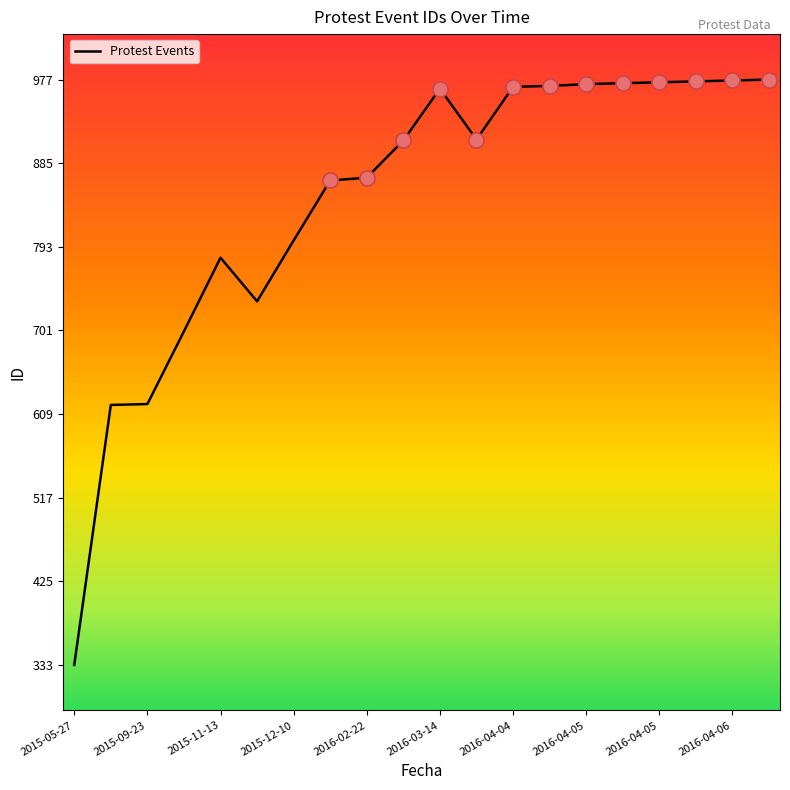

What is the difference between the maximum and minimum values?

644